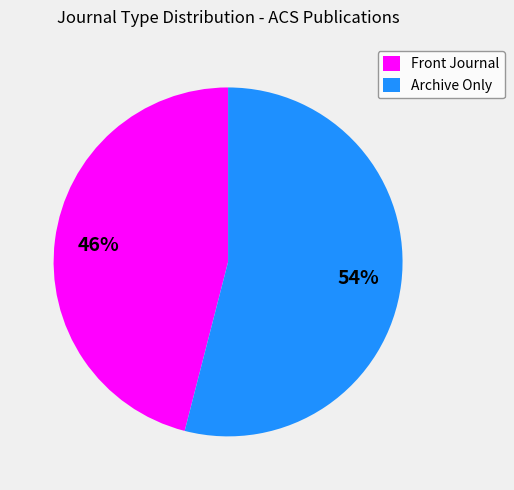

Count the number of slices in the pie.

2